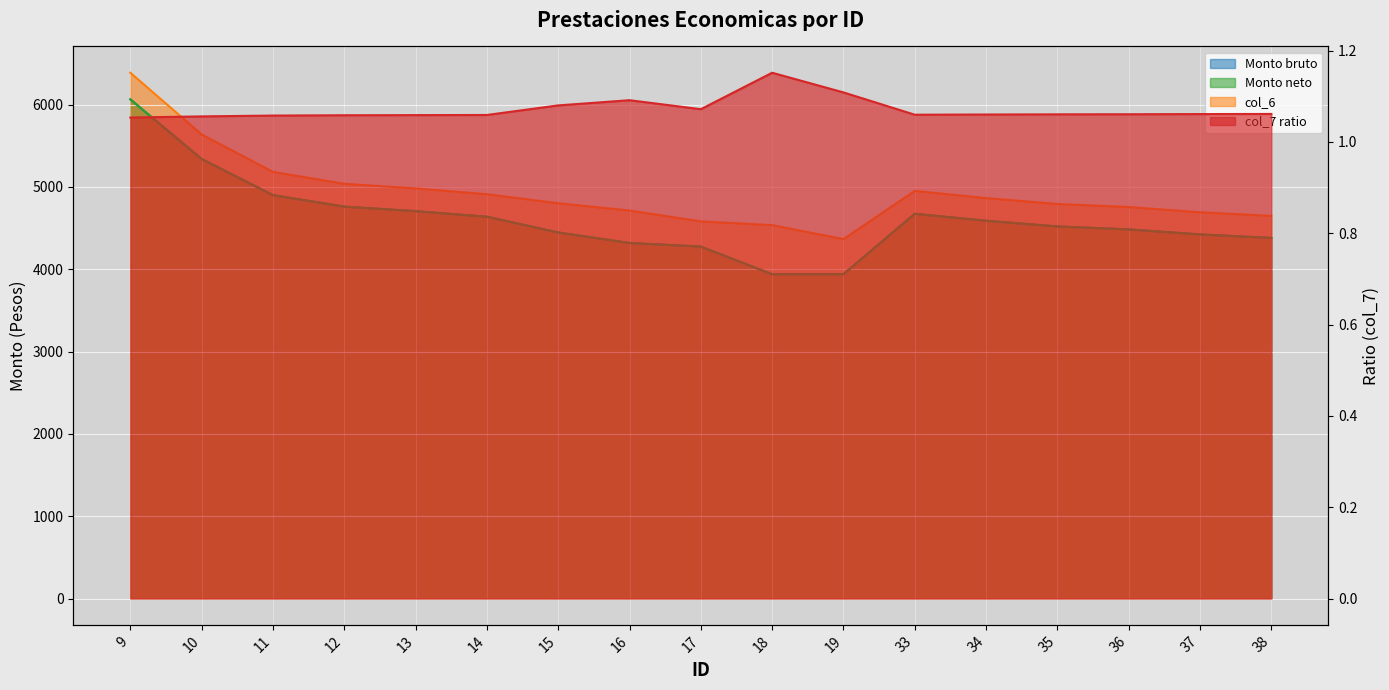

At which label does Monto bruto reach its peak?

9